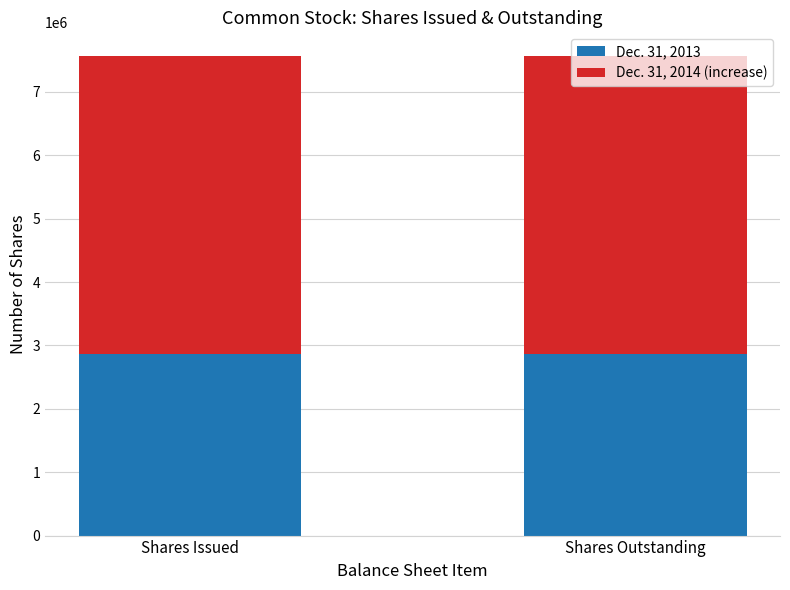

True or false: Dec. 31, 2013 has a value of 627067 at Shares Outstanding.

False